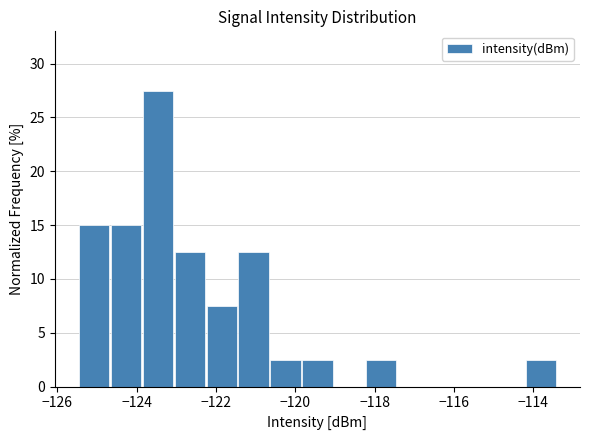

Reading left to right, list every bar in this chart as the range it spans on the x-axis followed by its height. Neither the bar edges nor the heights are printed on the chart, so give them approximately, as read against the axes.

-125.4 to -124.6: 15.0
-124.6 to -123.8: 15.0
-123.8 to -123.0: 27.5
-123.0 to -122.2: 12.5
-122.2 to -121.4: 7.5
-121.4 to -120.6: 12.5
-120.6 to -119.8: 2.5
-119.8 to -119.0: 2.5
-119.0 to -118.2: 0
-118.2 to -117.4: 2.5
-117.4 to -116.6: 0
-116.6 to -115.8: 0
-115.8 to -115.0: 0
-115.0 to -114.2: 0
-114.2 to -113.4: 2.5